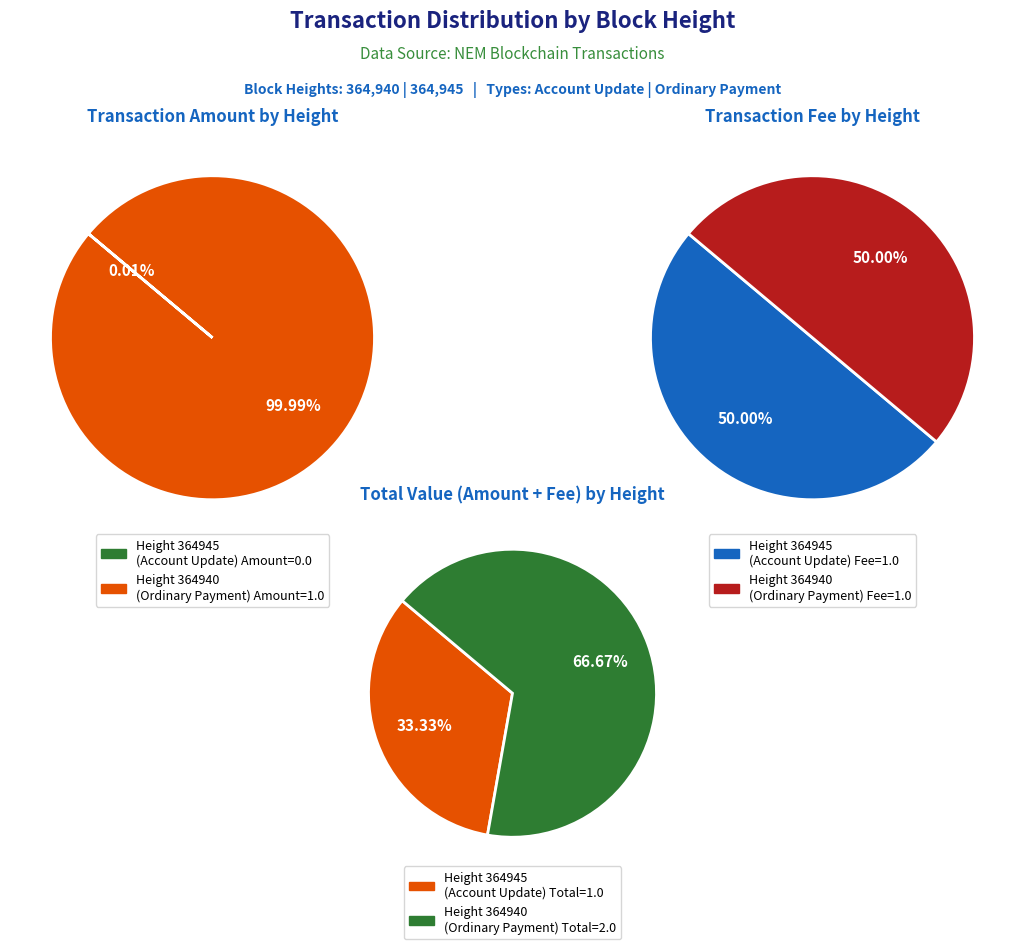

What is the smallest slice in the pie chart?

364945